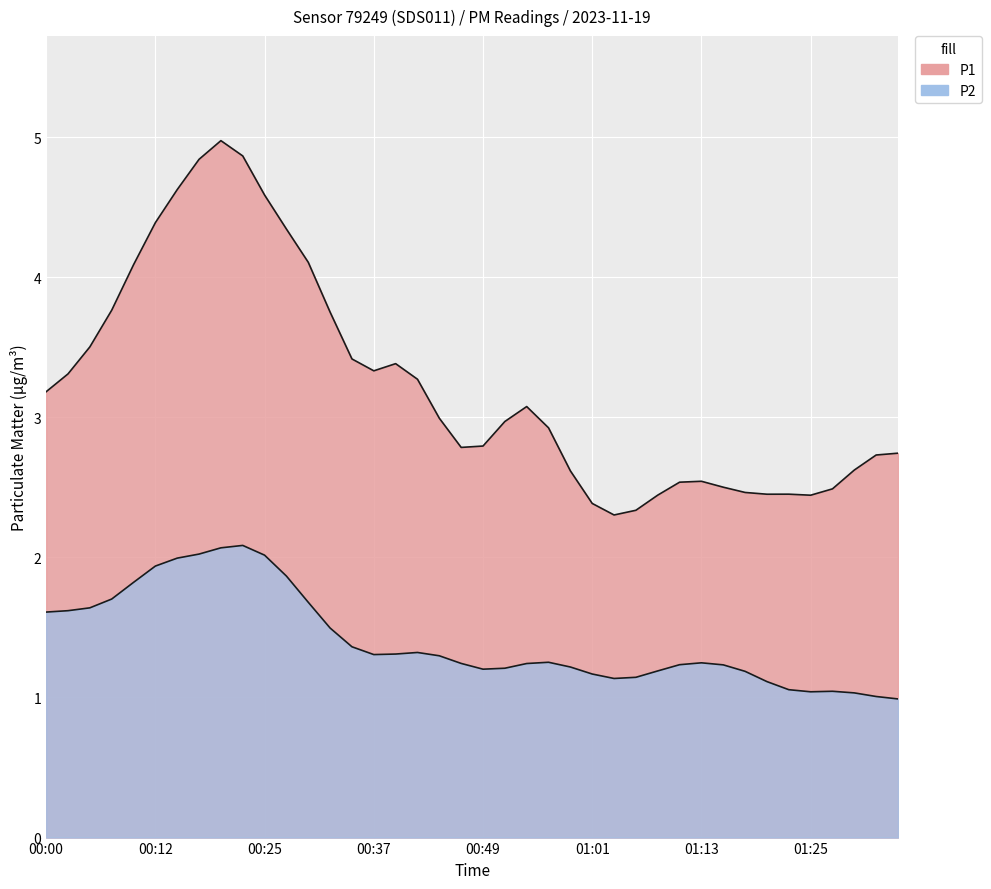

How many lines are shown in the chart?

2